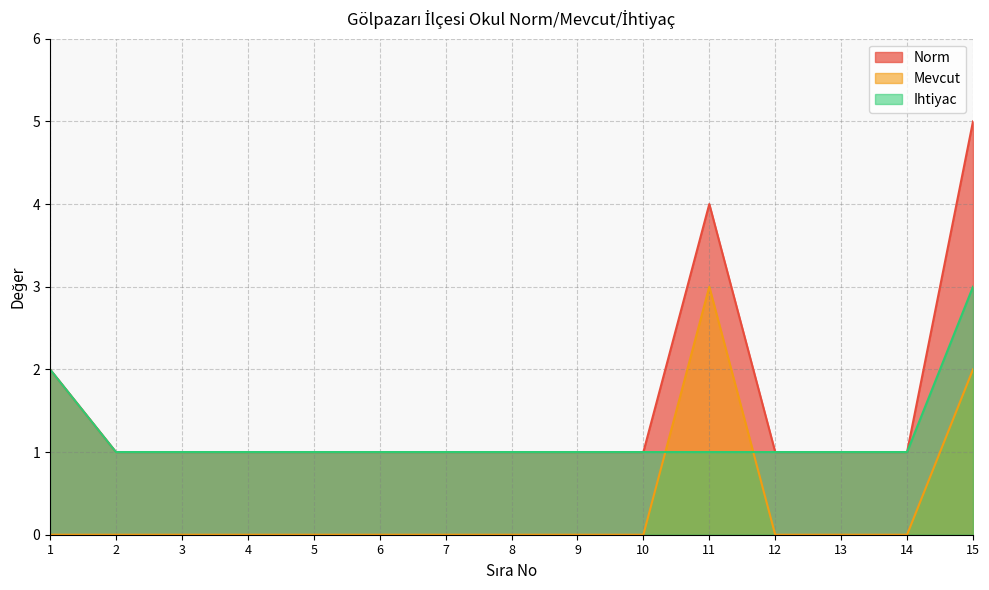

Rank the series by their average value, from highest to lowest.

Norm, Ihtiyac, Mevcut